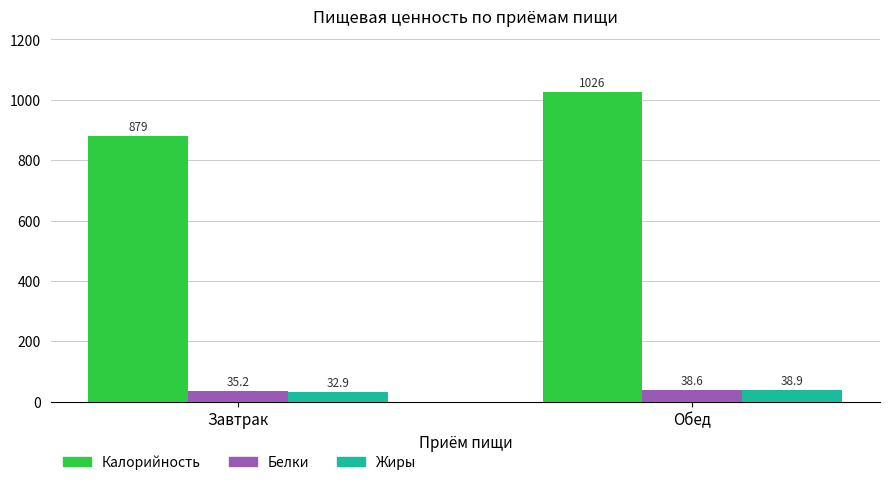

What is the difference between the maximum and minimum values in the Жиры series?

6.0